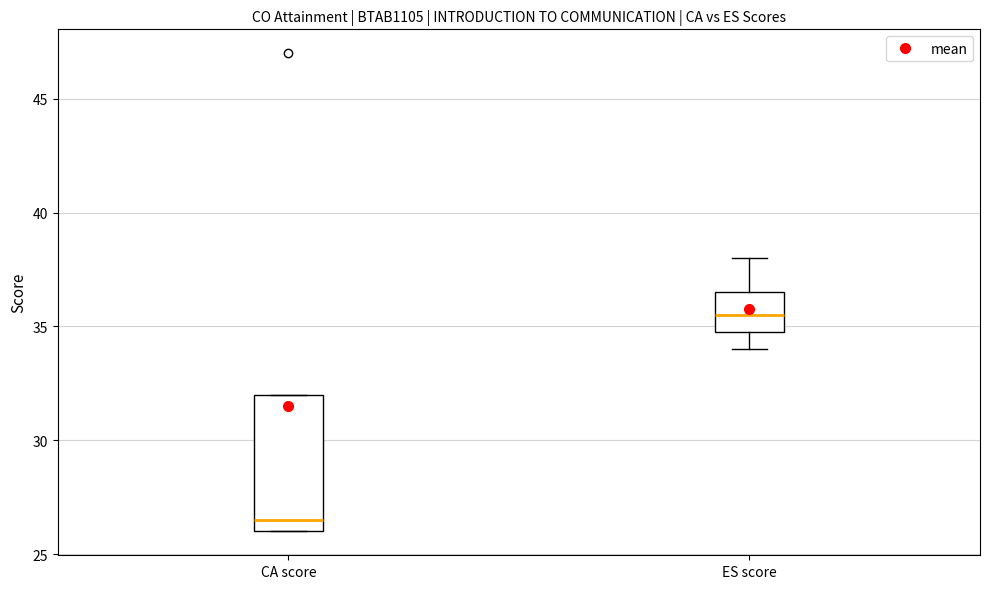

Reading left to right, transcribe this box plot: for each box, give where its median line is, the range the box spans, and where its two whiskers end, as read against the y-axis. The values are not printed on the chart, so give them approximately, as read against the axis.

CA score: median 26.5, box 26.0 to 32.0, whiskers 26.0 to 32.0
ES score: median 35.5, box 35.0 to 36.5, whiskers 34.0 to 38.0